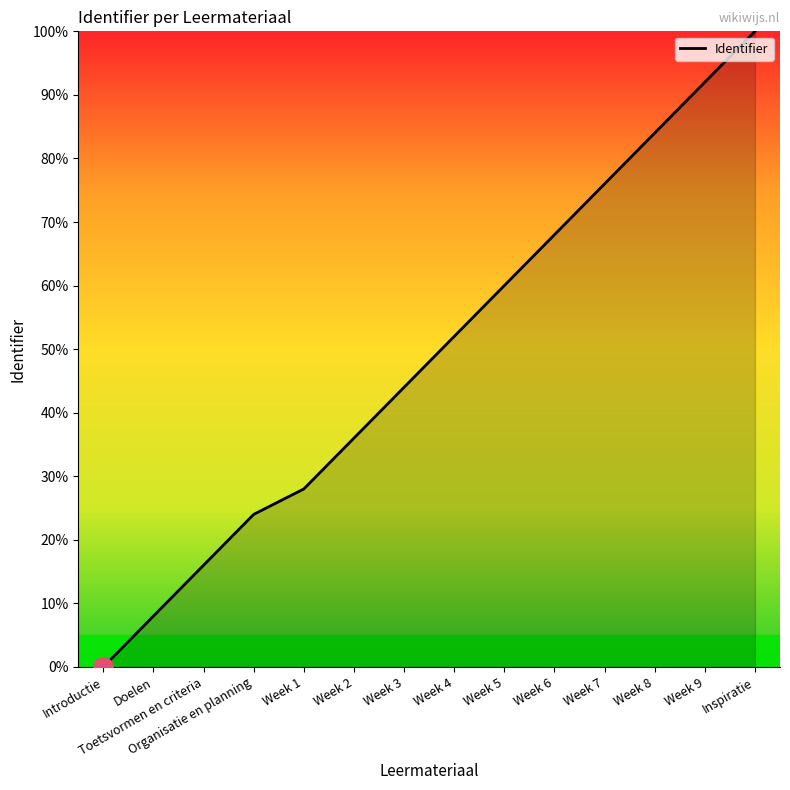

What position from the right is Week 4?

7